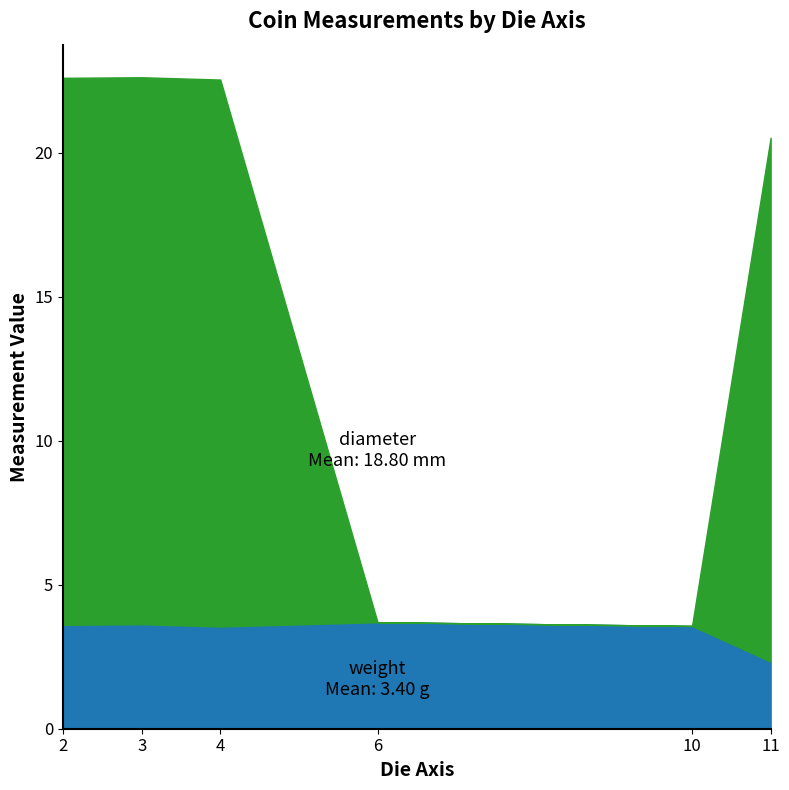

What is the greatest value displayed?

19.0